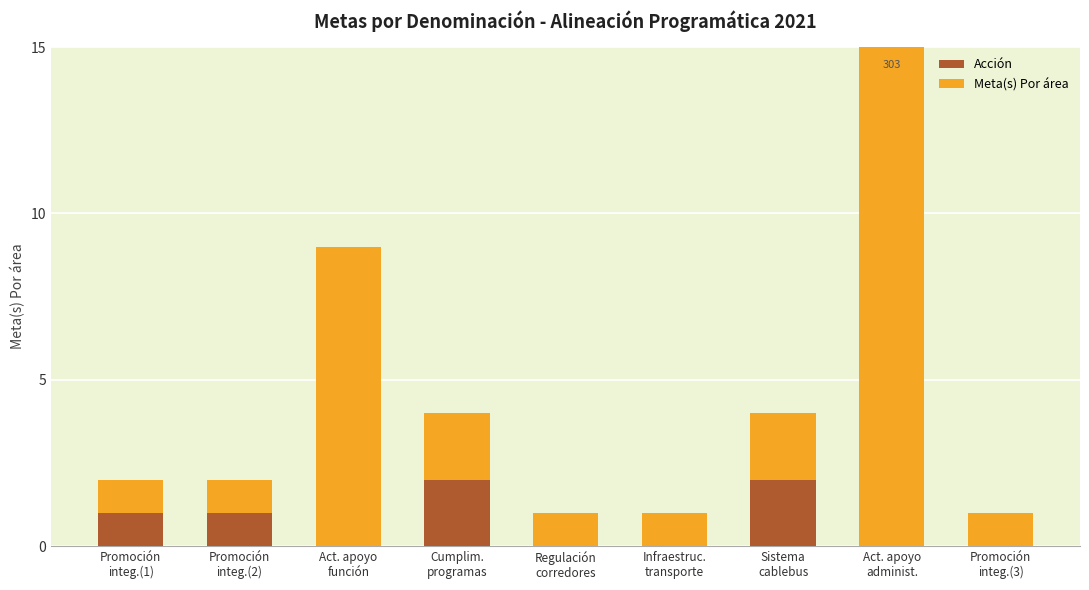

At how many categories does at least one series exceed 286?

1